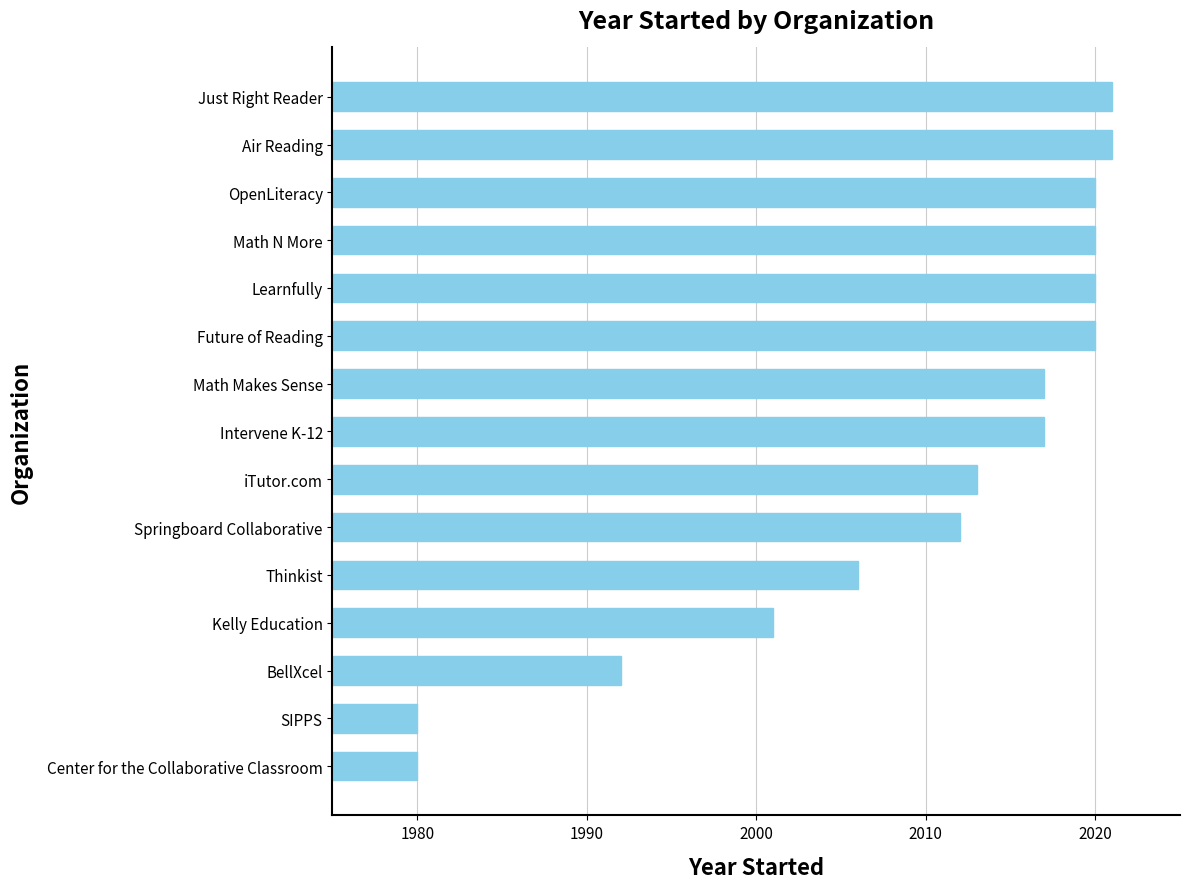

What is the smallest value displayed?

1980